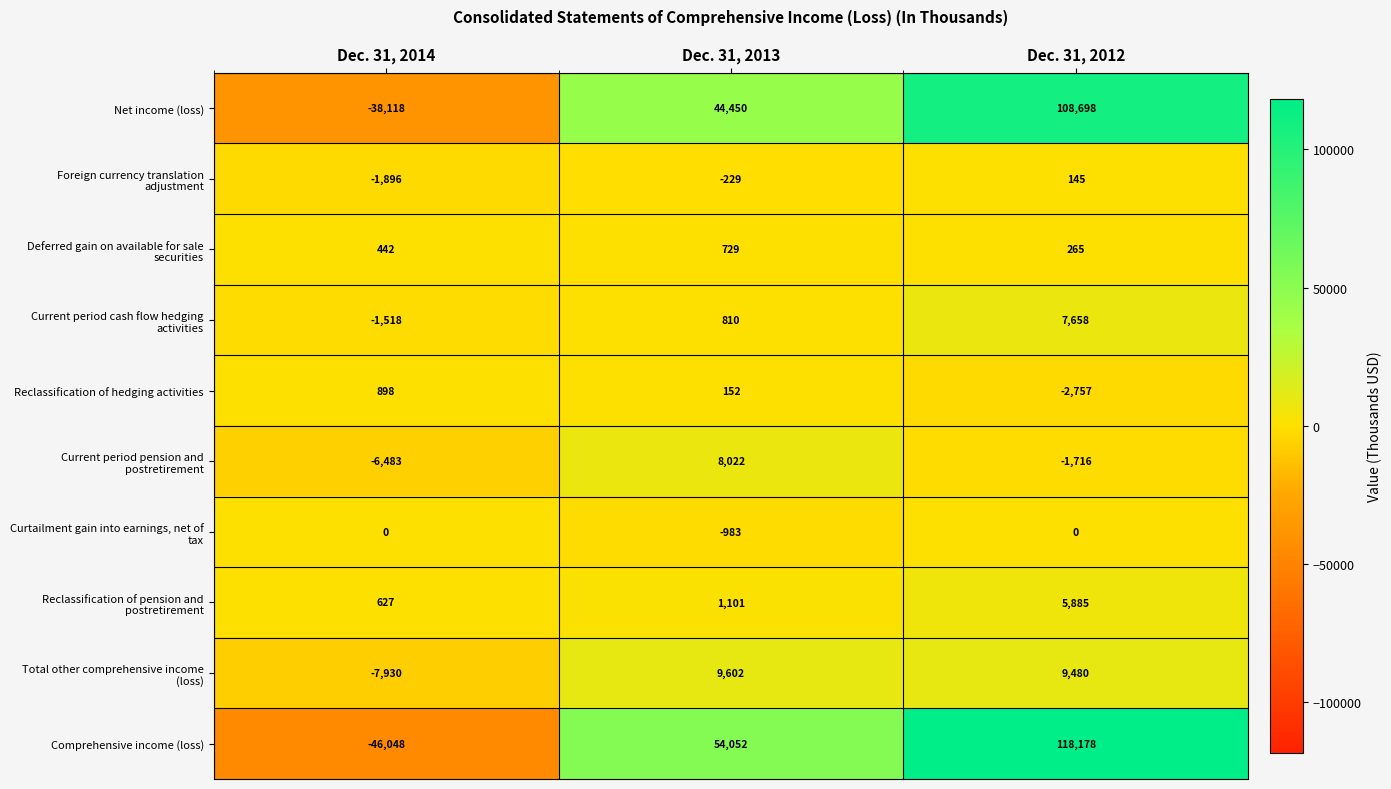

How many positive values does the Reclassification of hedging activities series have?

2